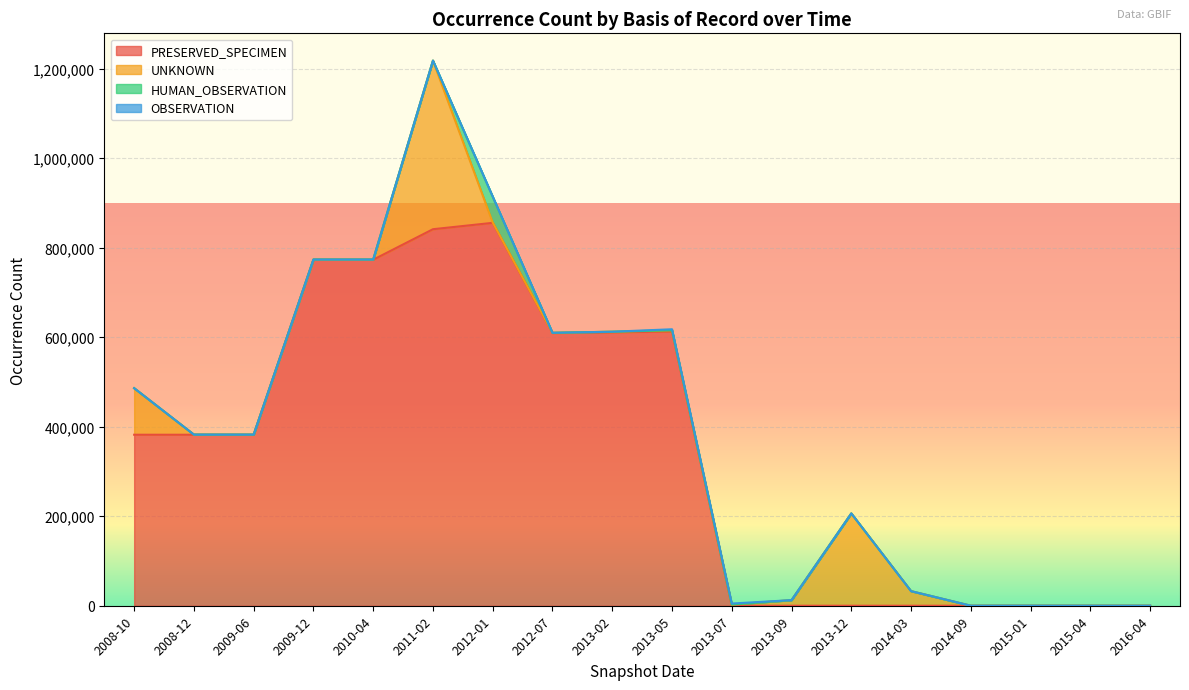

Is it true that HUMAN_OBSERVATION equals 0 at 2008-10?

True